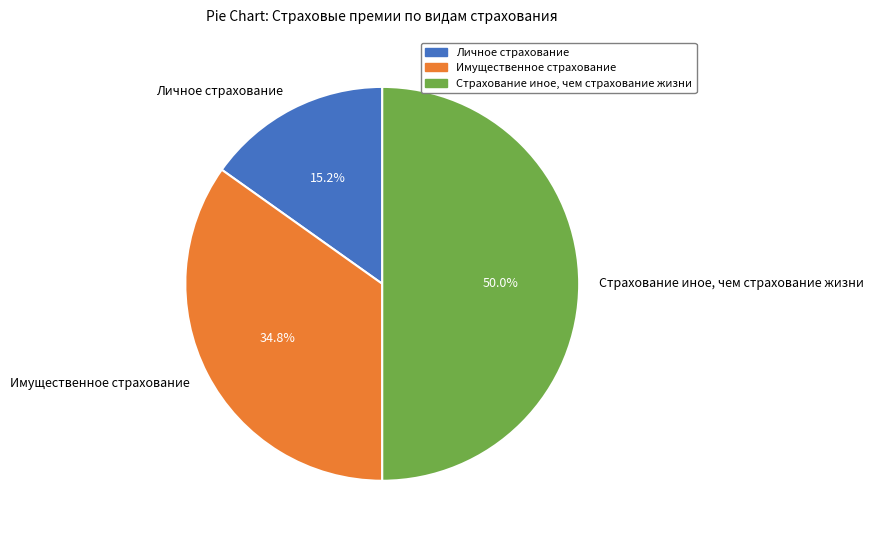

Which category has the smallest portion of the pie?

Личное страхование